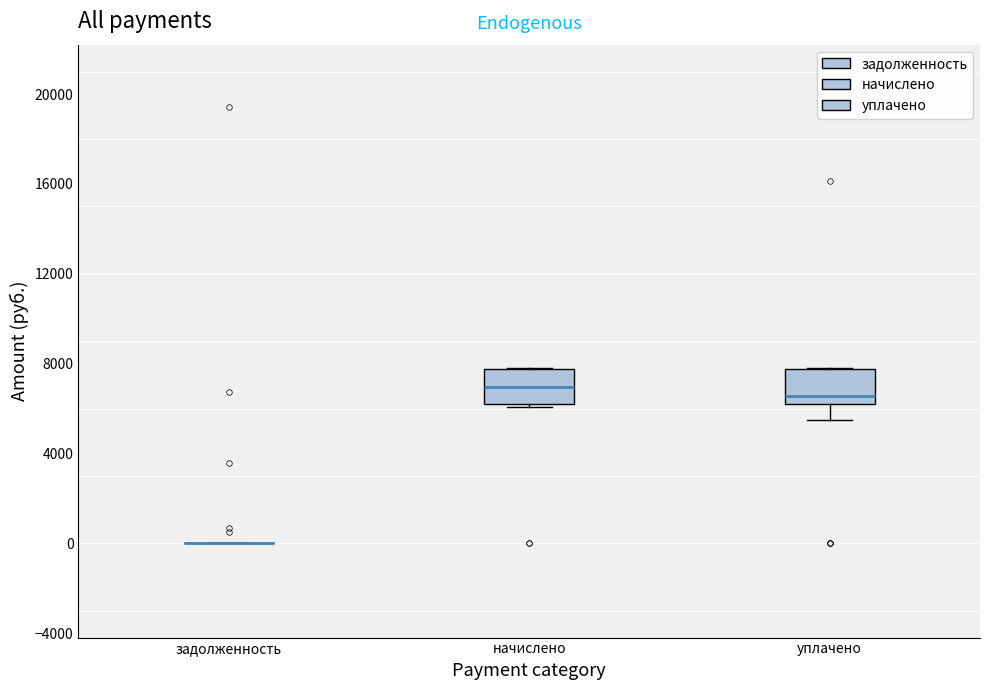

Reading left to right, transcribe this box plot: for each box, give where its median line is, the range the box spans, and where its two whiskers end, as read against the y-axis. The values are not printed on the chart, so give them approximately, as read against the axis.

задолженность: box collapsed to a line at 0, whiskers 0 to 0
начислено: median 7000, box 6000 to 8000, whiskers 6000 to 8000
уплачено: median 6500, box 6000 to 8000, whiskers 5500 to 8000